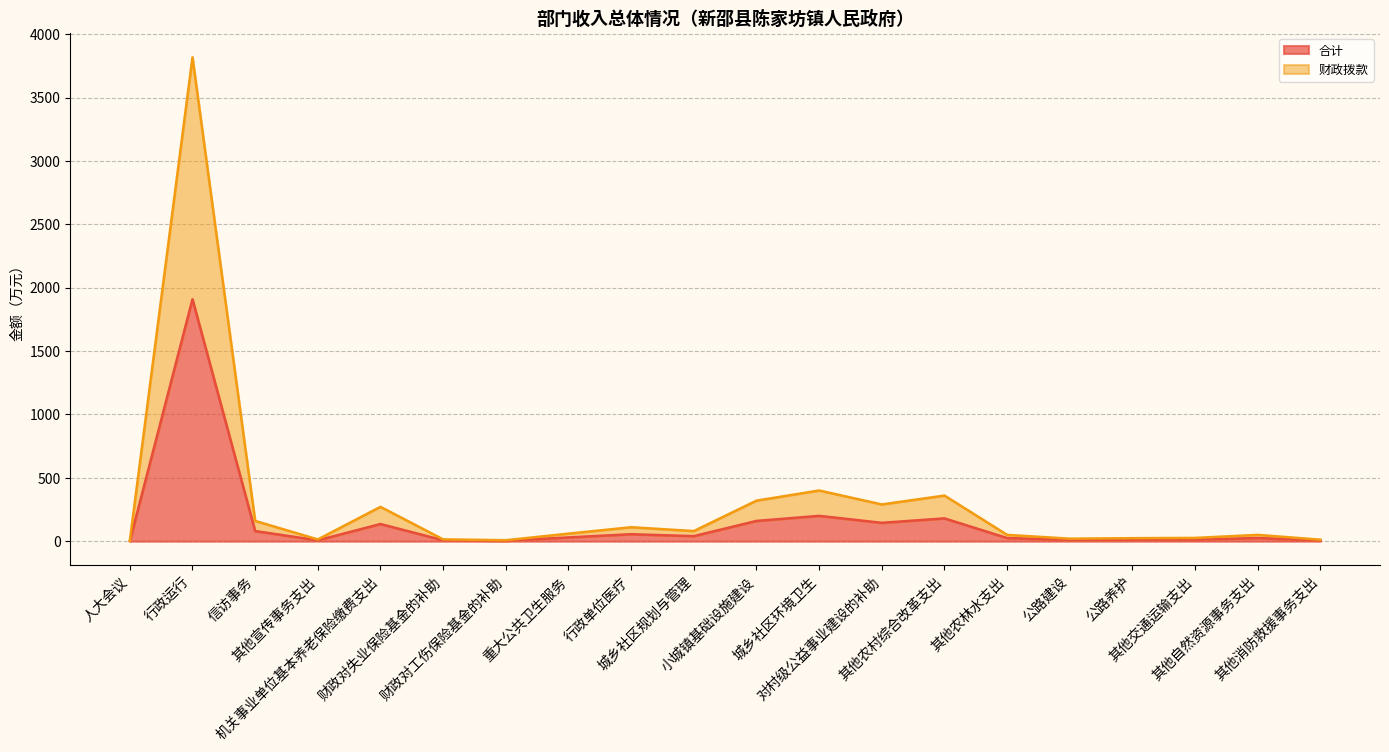

Which series has the largest total across all categories?

财政拨款